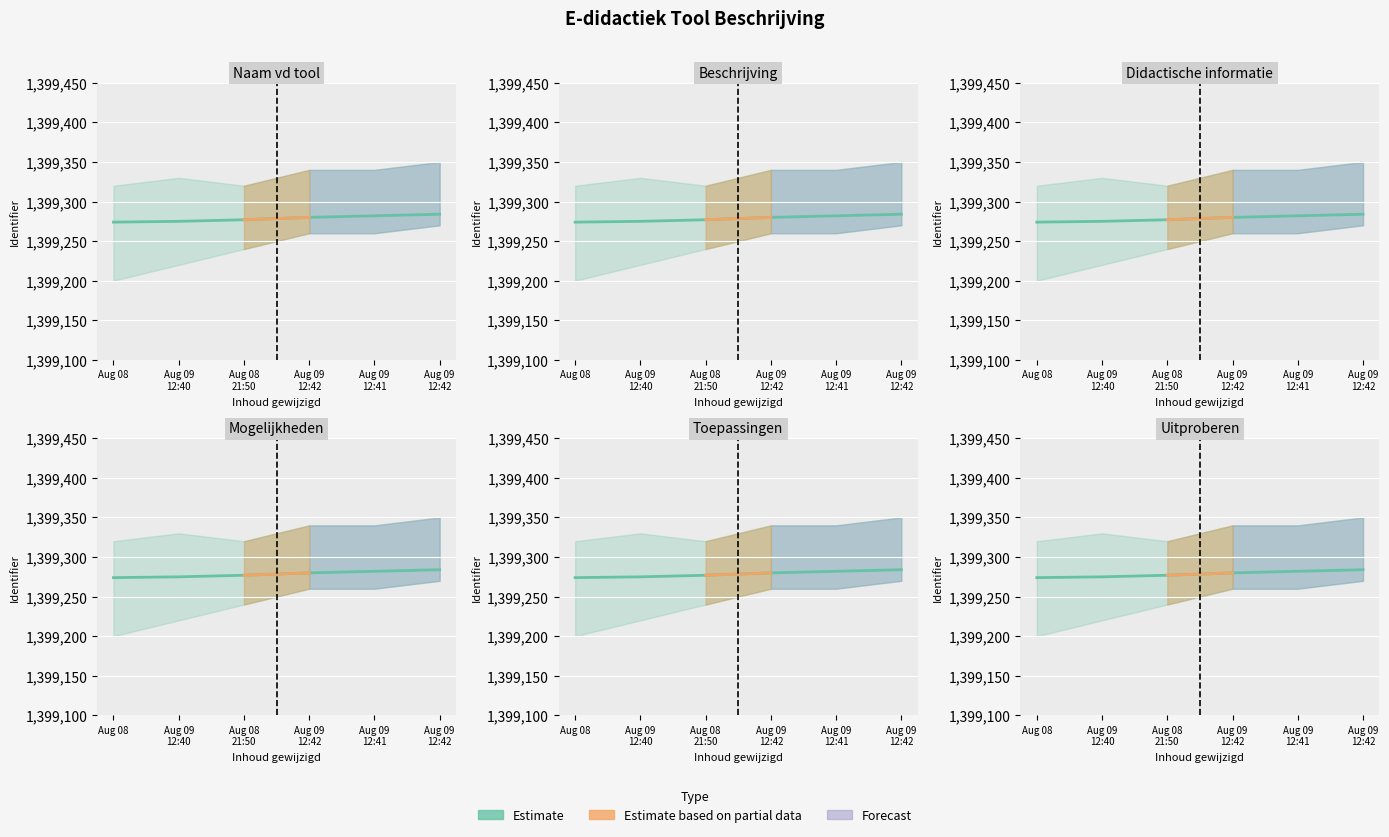

Count the number of categories in the chart.

6